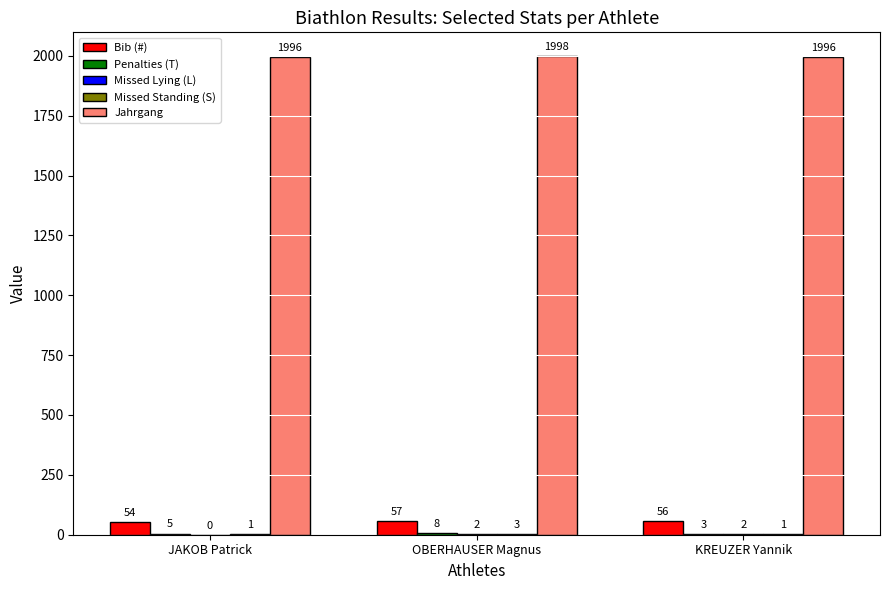

True or false: Jahrgang has a value of 1998 at OBERHAUSER Magnus.

True